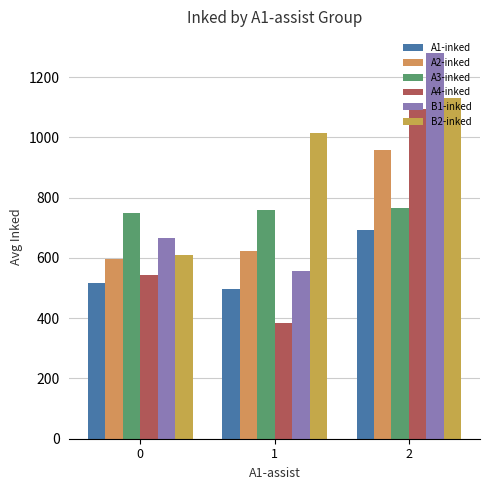

What is the difference between the highest and lowest values at 0?

231.5